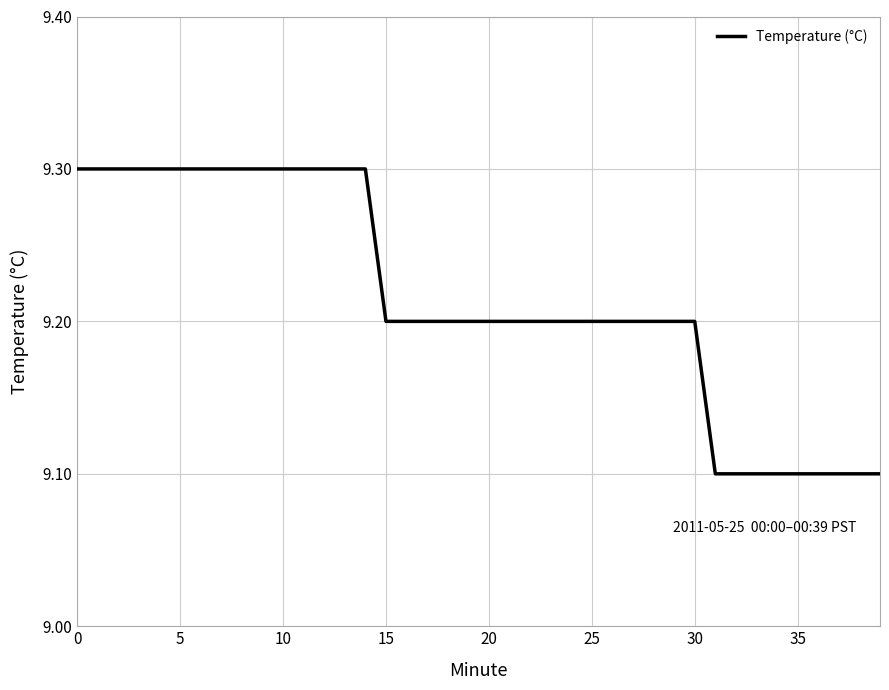

What is the minimum value shown in the chart?

9.1